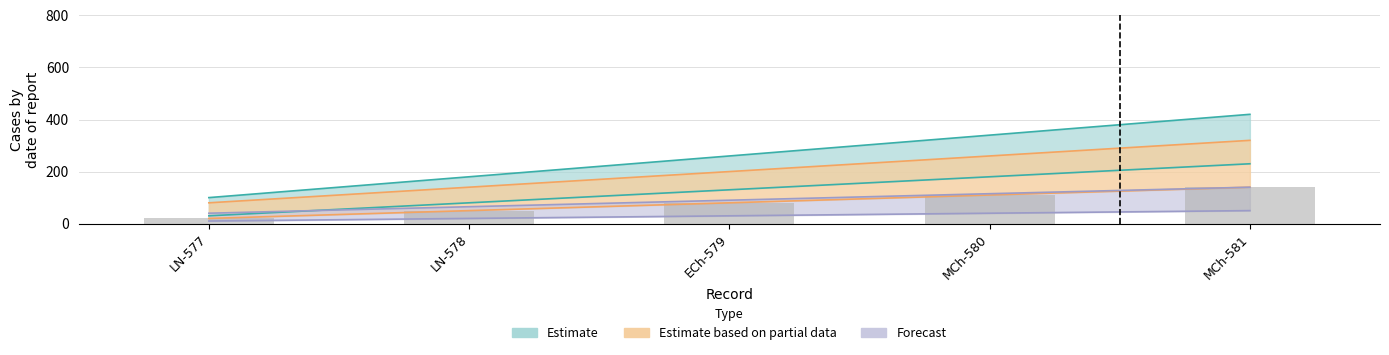

What is the label of the 1st bar from the left?

LN-577